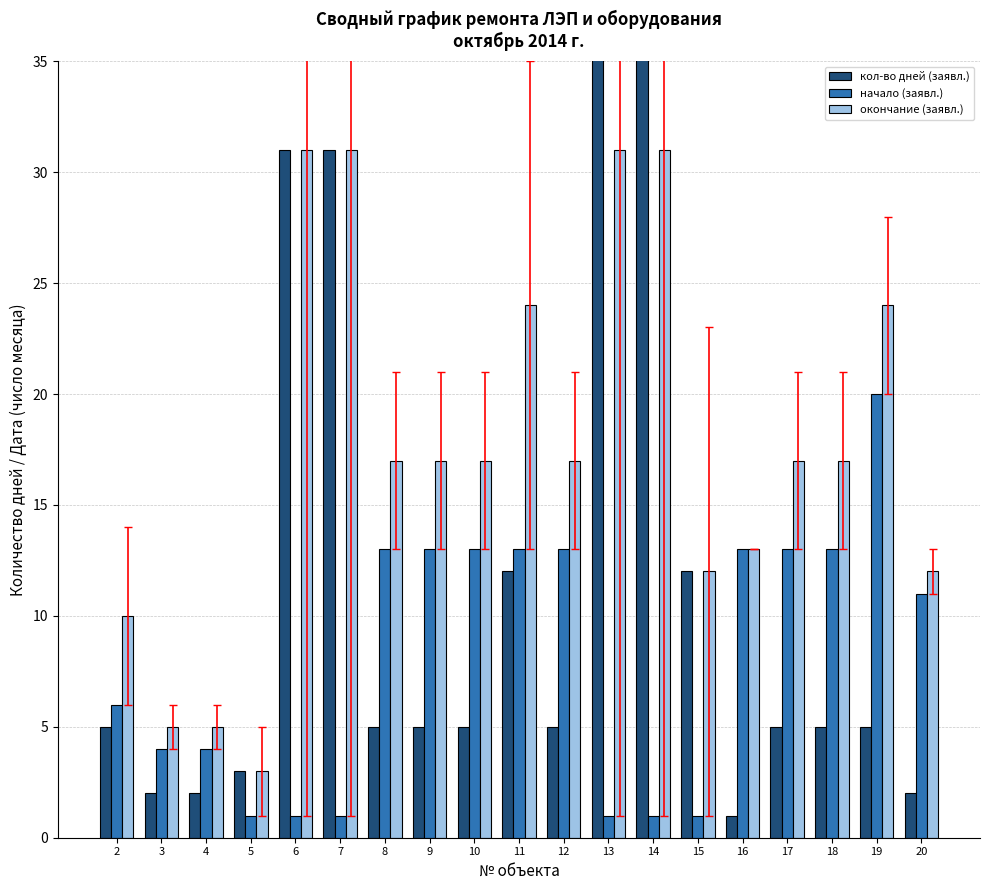

What is the maximum value shown in the chart?

306